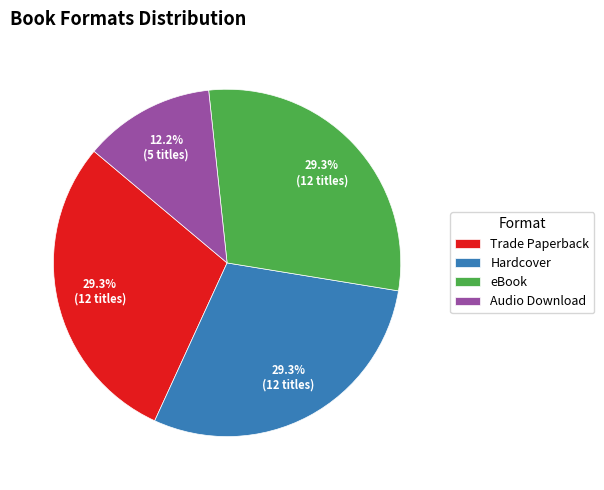

What portion of the pie excludes Trade Paperback?

70.7%